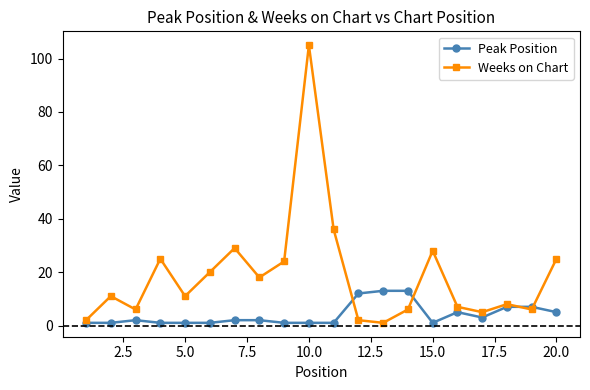

Rank the series by their maximum value, from lowest to highest.

Peak Position, Weeks on Chart